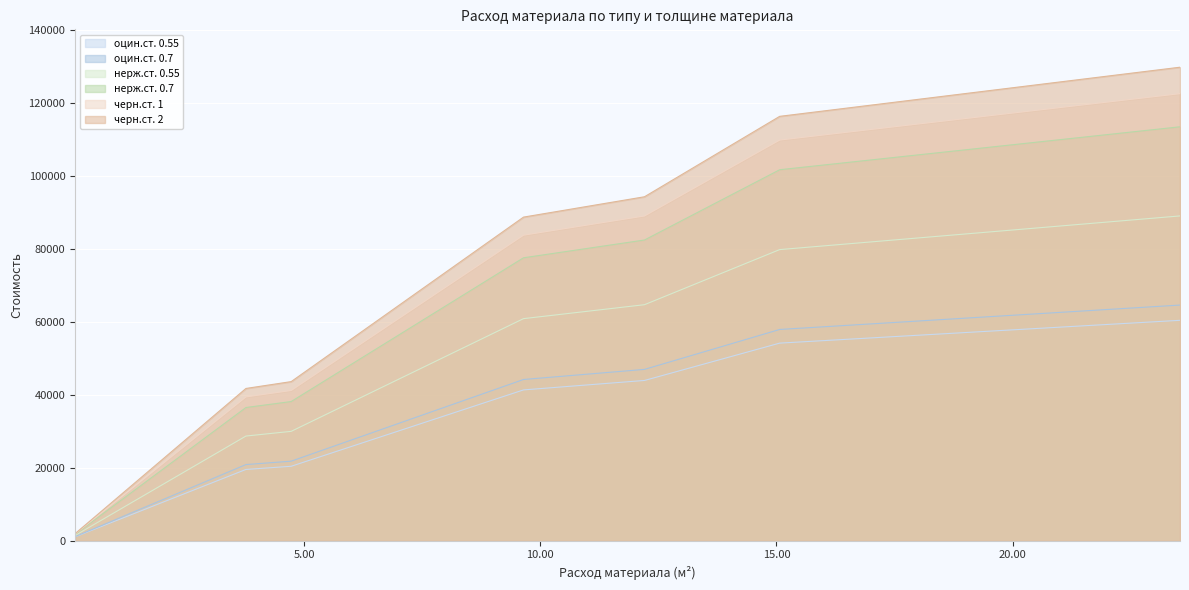

At which label is черн.ст. 1 closest to 65884?

ф710